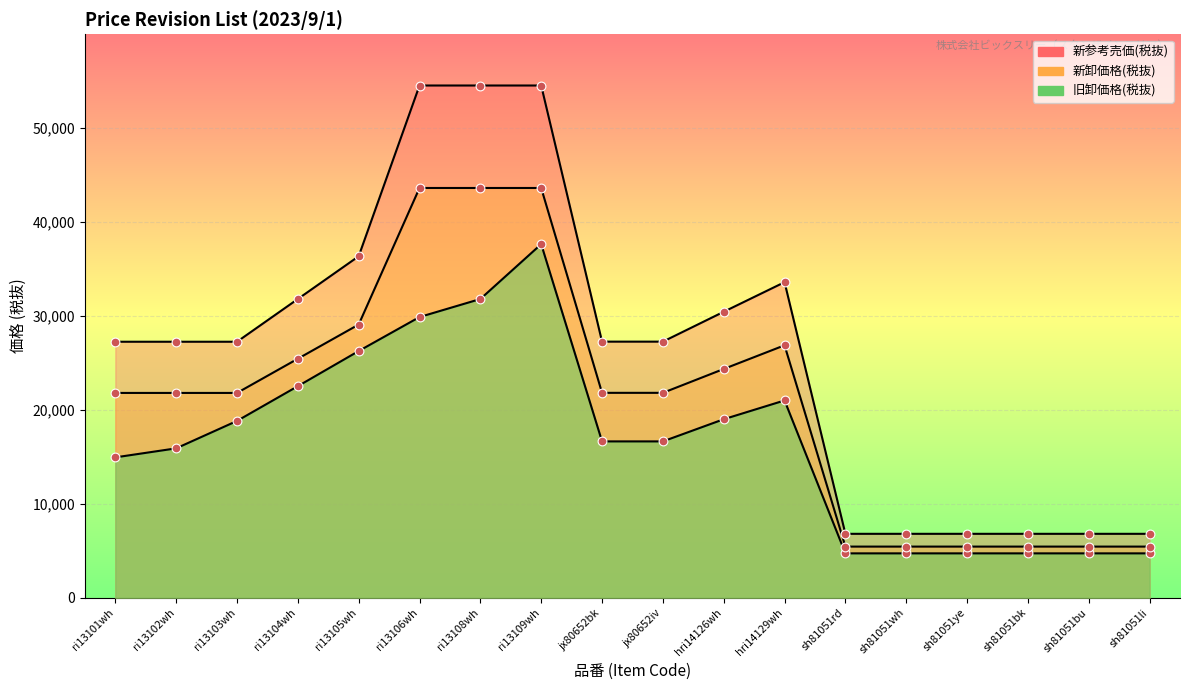

At how many categories does at least one series exceed 22564?

12